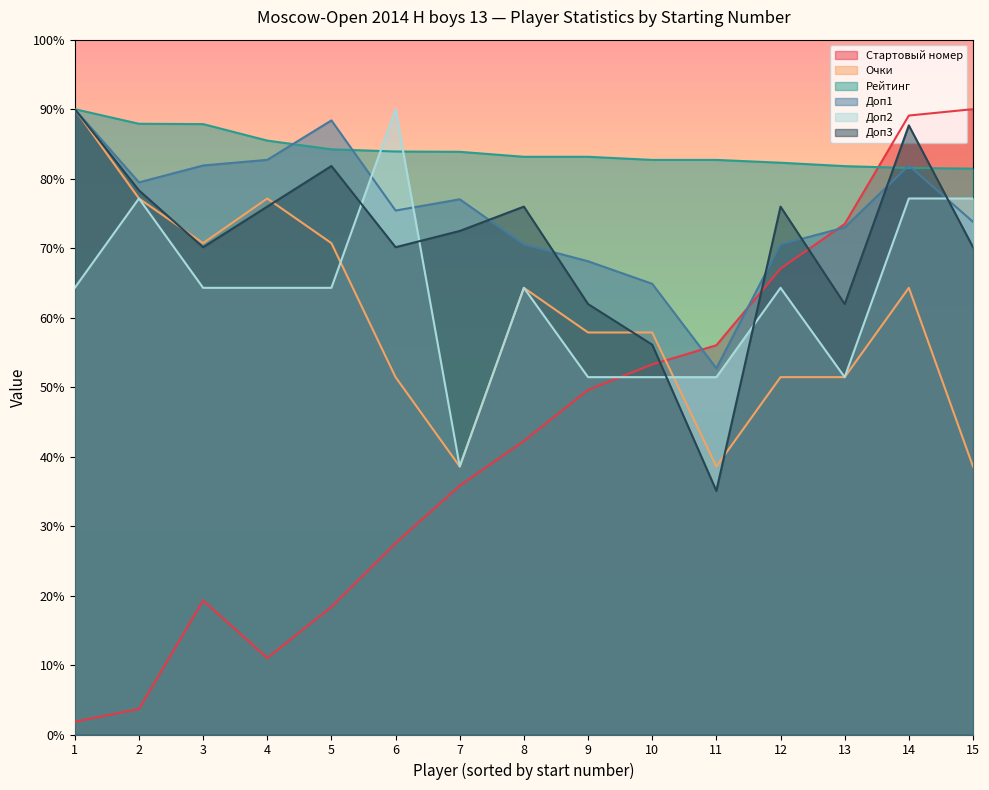

At which label is Рейтинг closest to 1721?

4